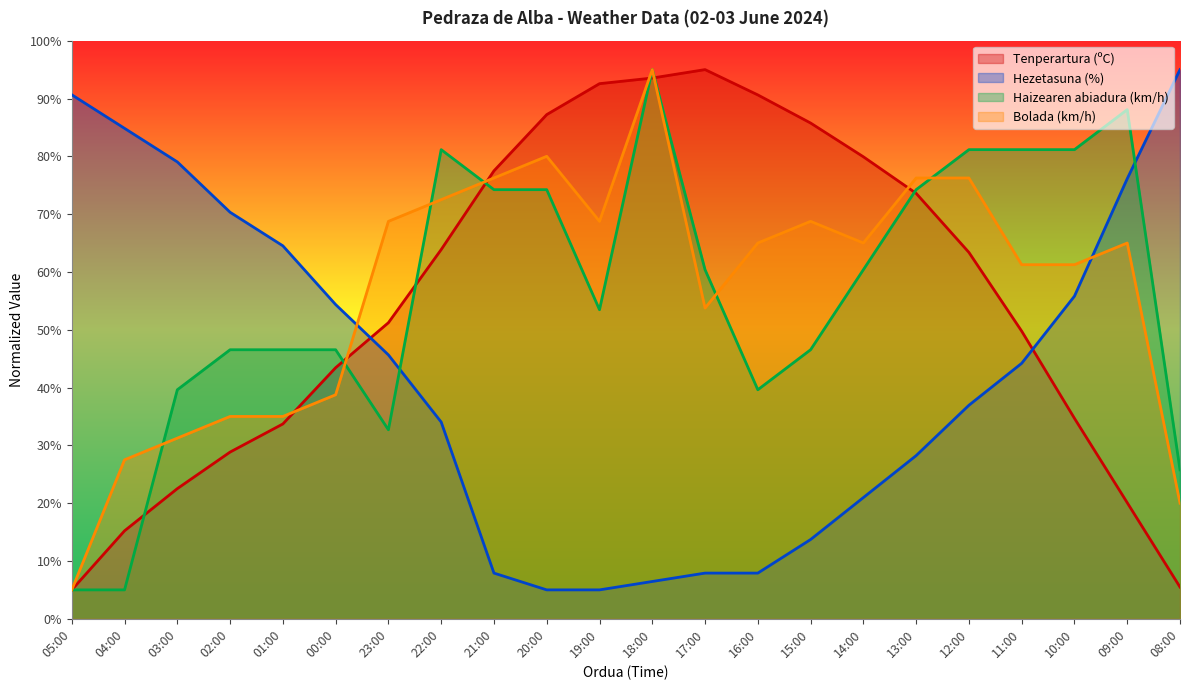

True or false: Bolada (km/h) has more than 0 points higher than both neighbors.

True